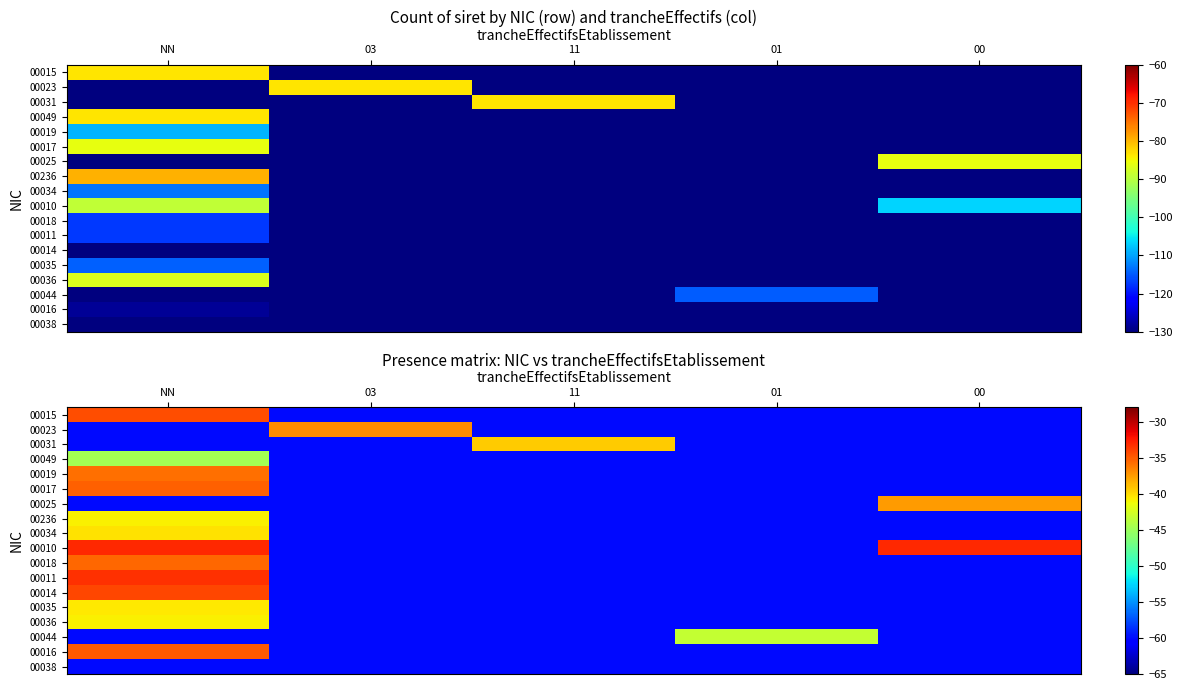

What is the approximate value of 00014 at 11?

-60.0